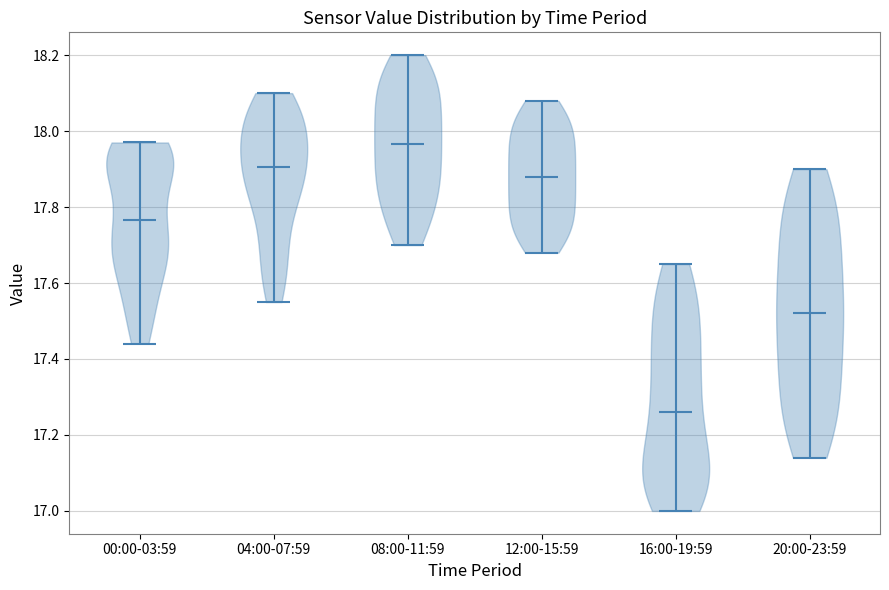

Reading left to right, read every violin against the y-axis: where its median line is, and the lowest and highest points it reaches. The values are not printed on the chart, so give them approximately, as read against the axis.

00:00-03:59: median line 17.76, lowest point 17.44, highest point 17.98
04:00-07:59: median line 17.90, lowest point 17.56, highest point 18.10
08:00-11:59: median line 17.96, lowest point 17.70, highest point 18.20
12:00-15:59: median line 17.88, lowest point 17.68, highest point 18.08
16:00-19:59: median line 17.26, lowest point 17.00, highest point 17.66
20:00-23:59: median line 17.52, lowest point 17.14, highest point 17.90